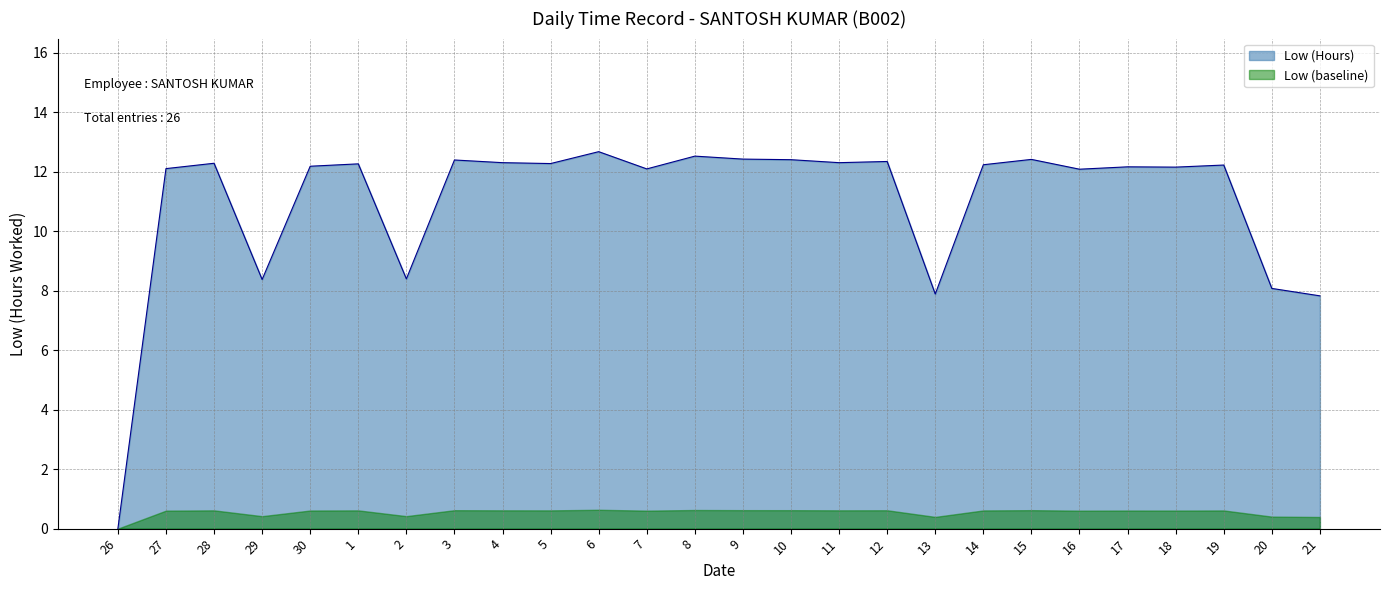

What is the greatest value displayed?

12.7